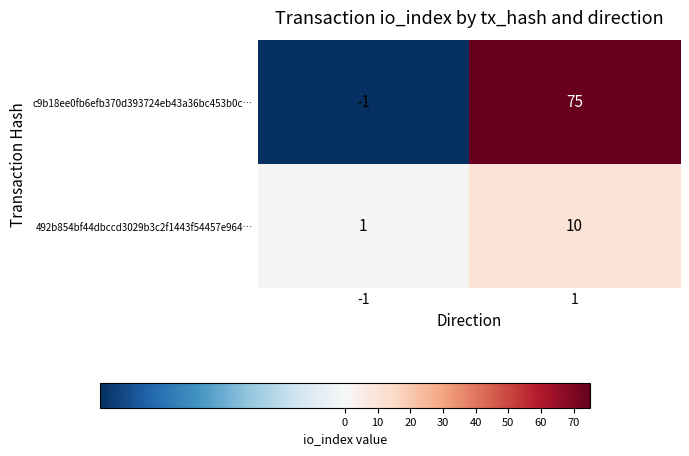

Which series has the widest spread of values?

c9b18ee0fb6efb370d393724eb43a36bc453b0c…